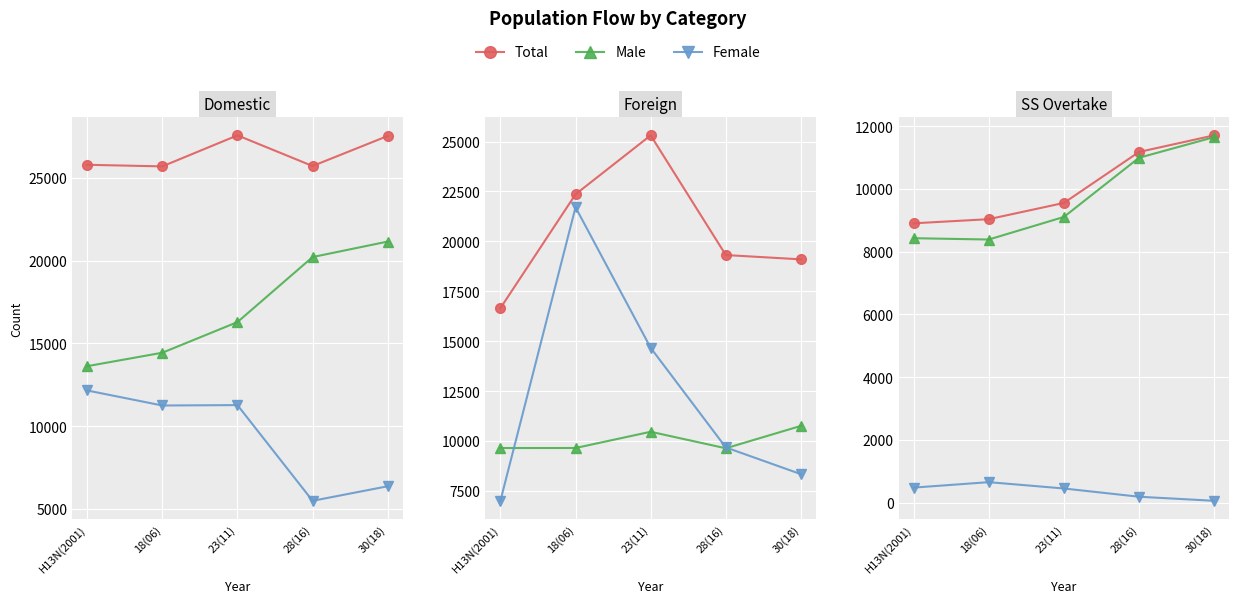

How many lines are shown in the chart?

3